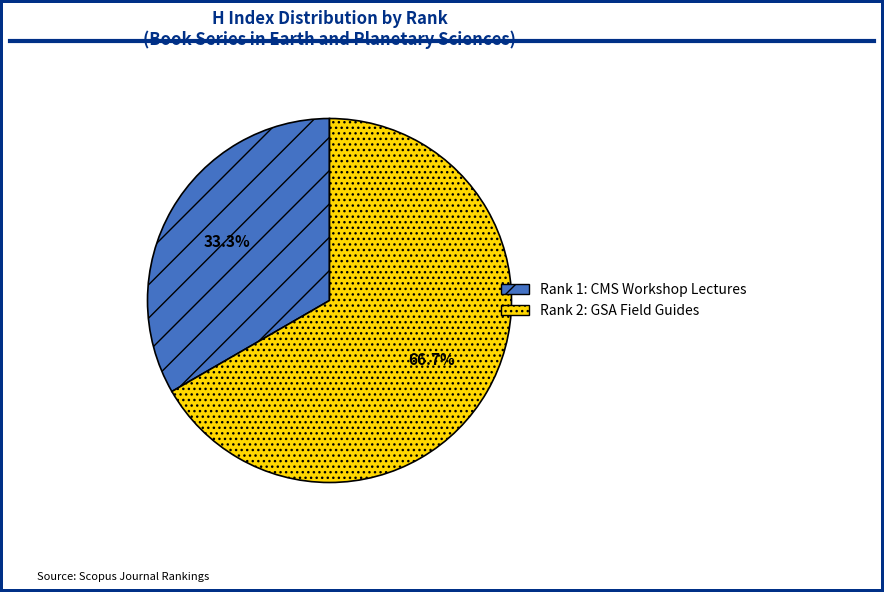

To the nearest percent, what percentage of the pie is Rank 1: CMS Workshop Lectures?

33%